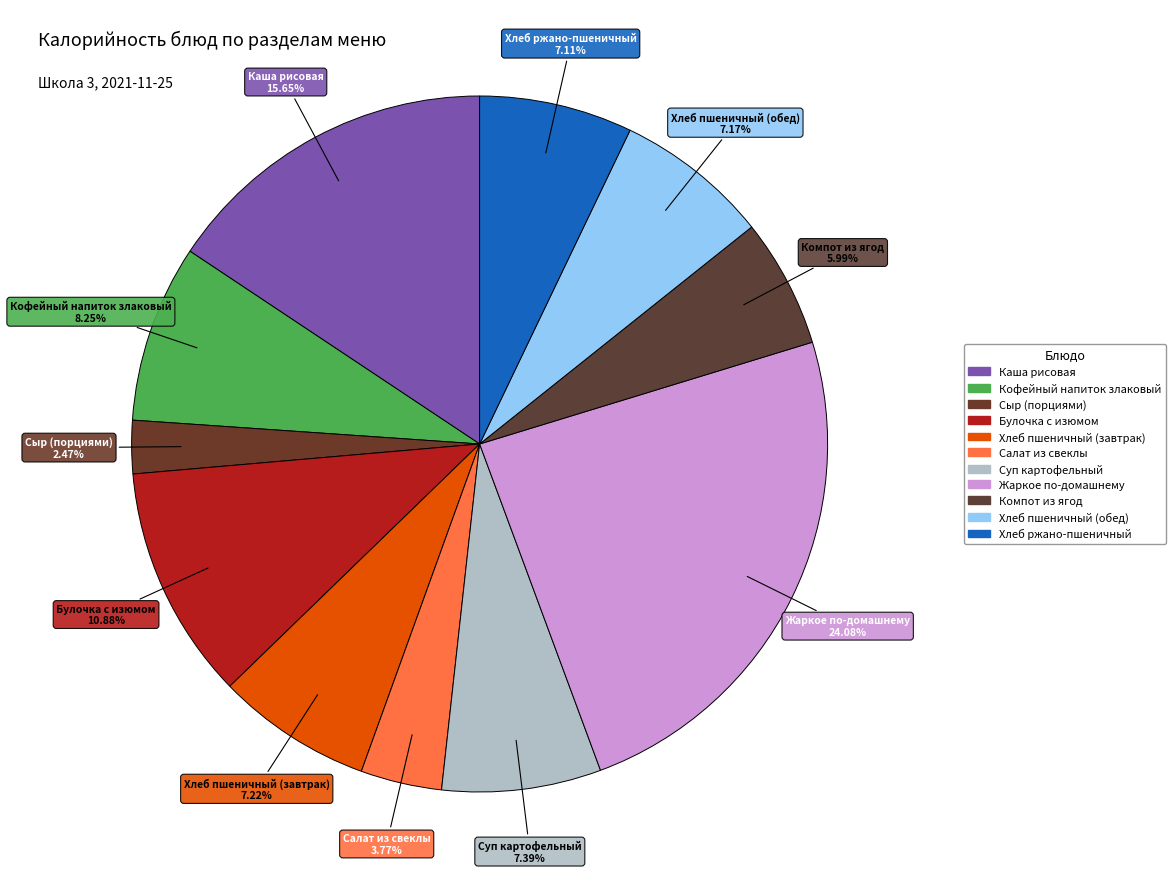

Which has a higher value, Хлеб пшеничный (обед) or Салат из свеклы?

Хлеб пшеничный (обед)